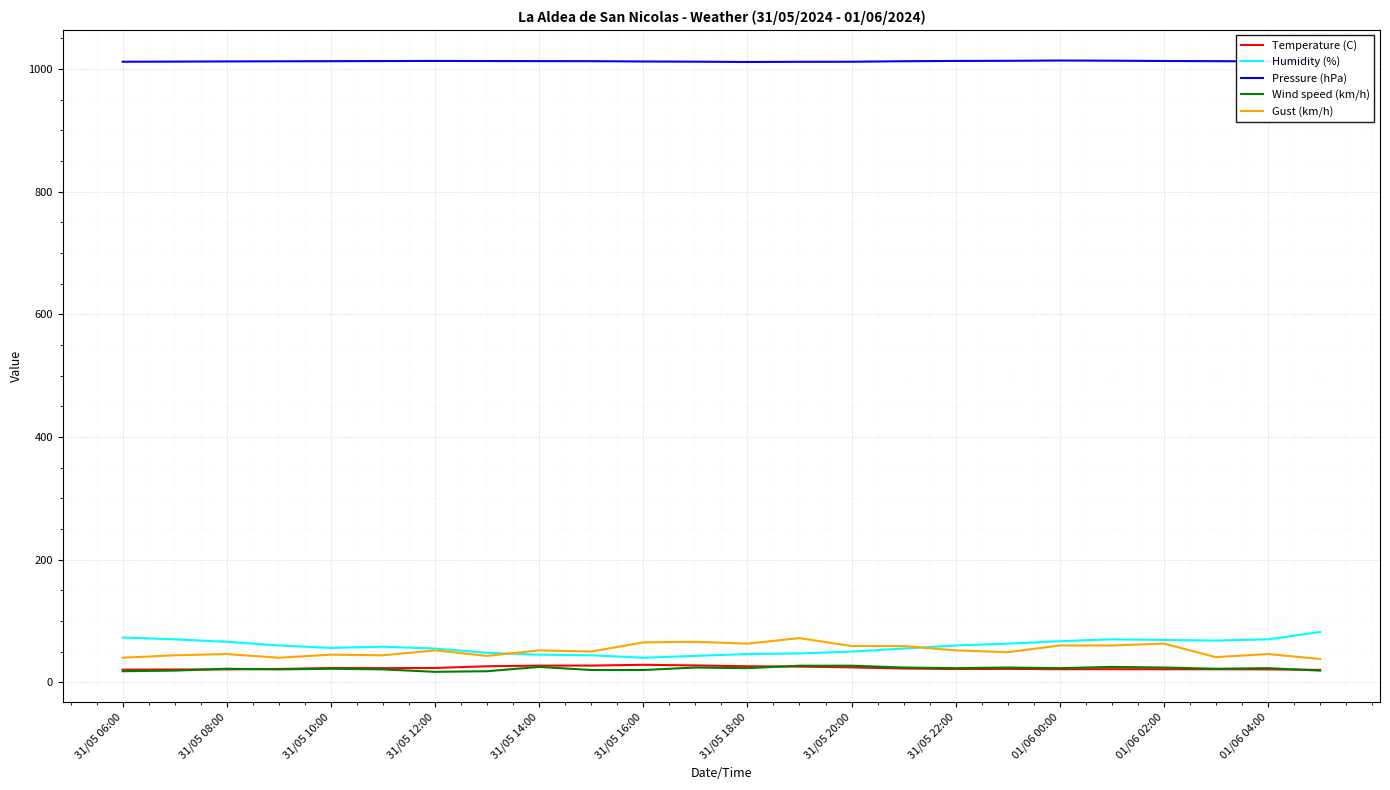

Which series has the largest total across all categories?

Pressure (hPa)